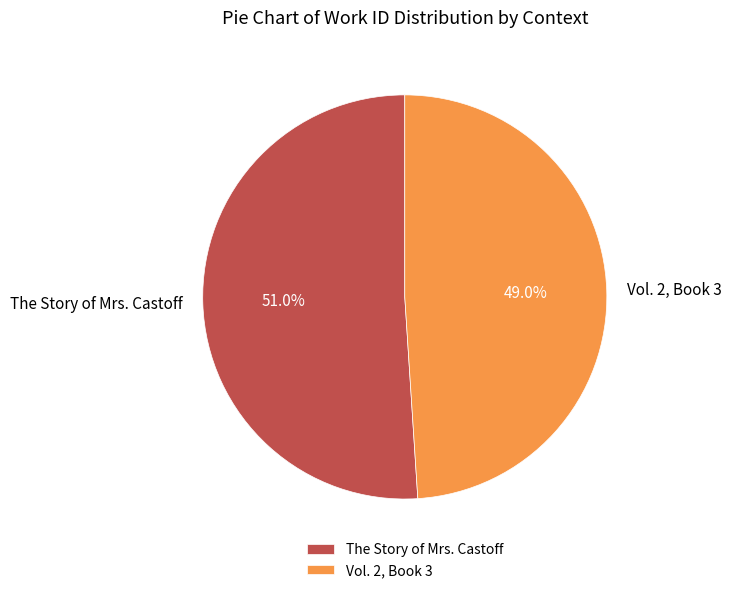

Which category accounts for the majority?

The Story of Mrs. Castoff